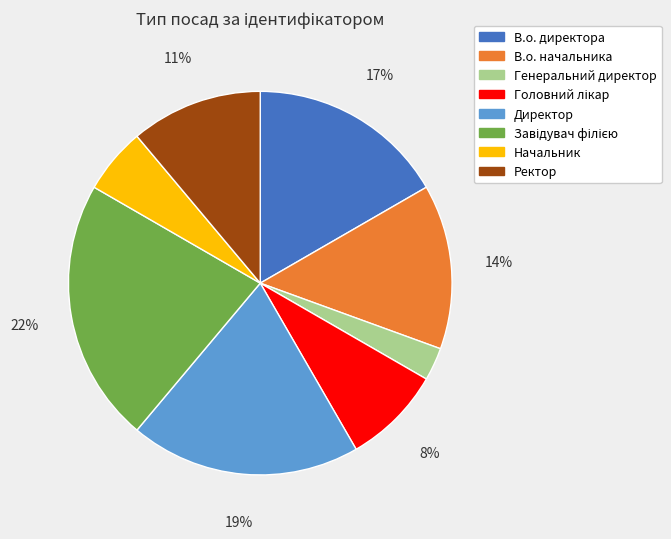

Is the sum of Директор and В.о. начальника greater than half?

No